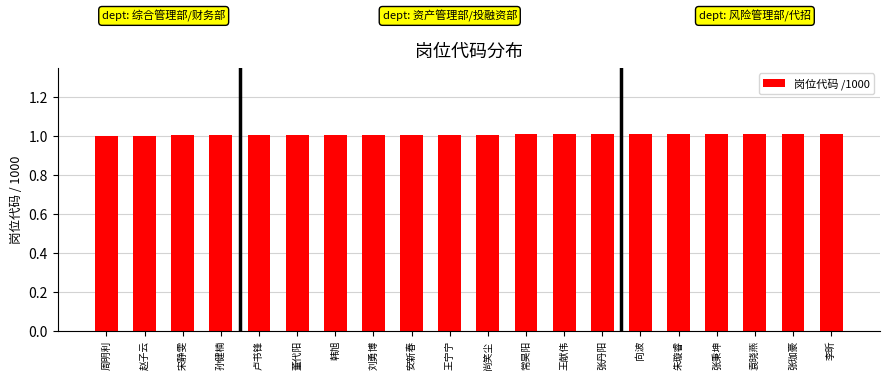

Approximately how many times larger is the value at 韩旭 compared to 董代阳?

1.0